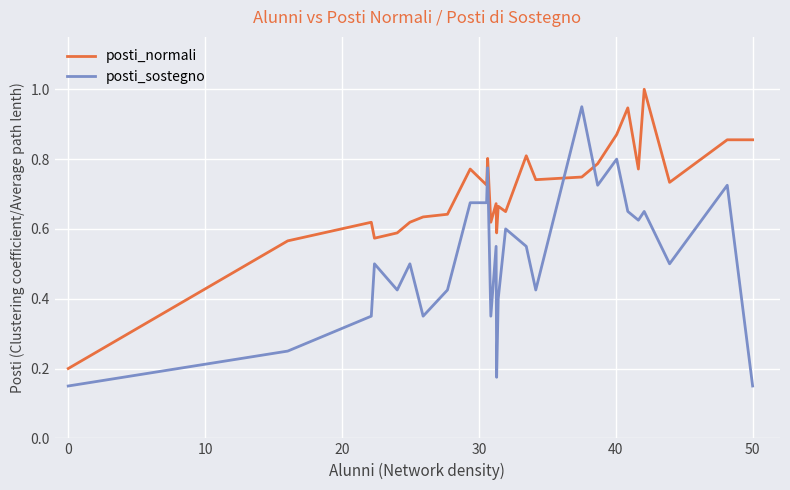

After their last crossing, which series has the higher values: posti_sostegno or posti_normali?

posti_normali